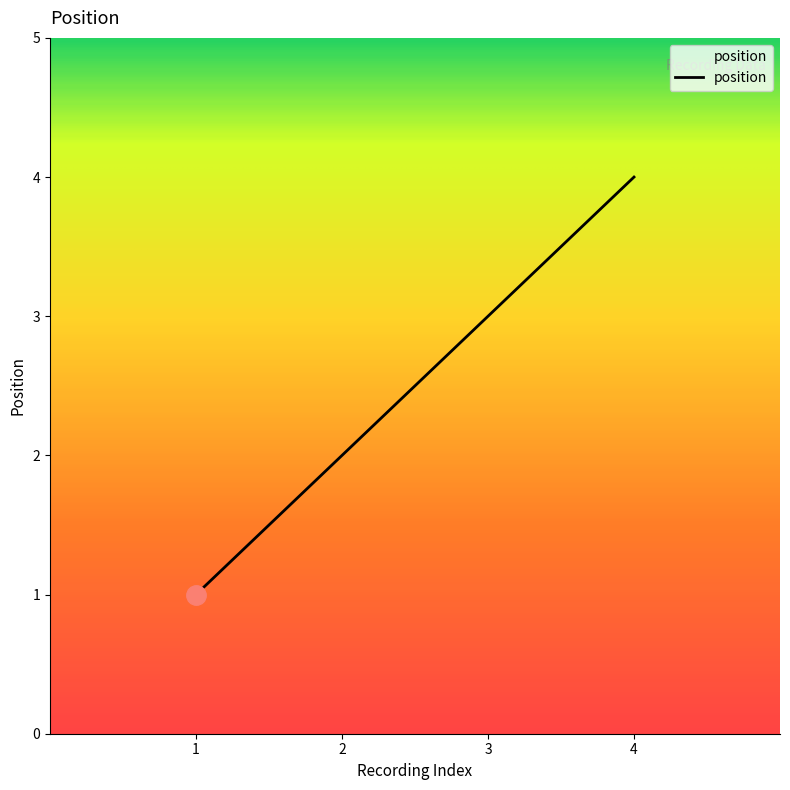

How many categories are shown in the chart?

4